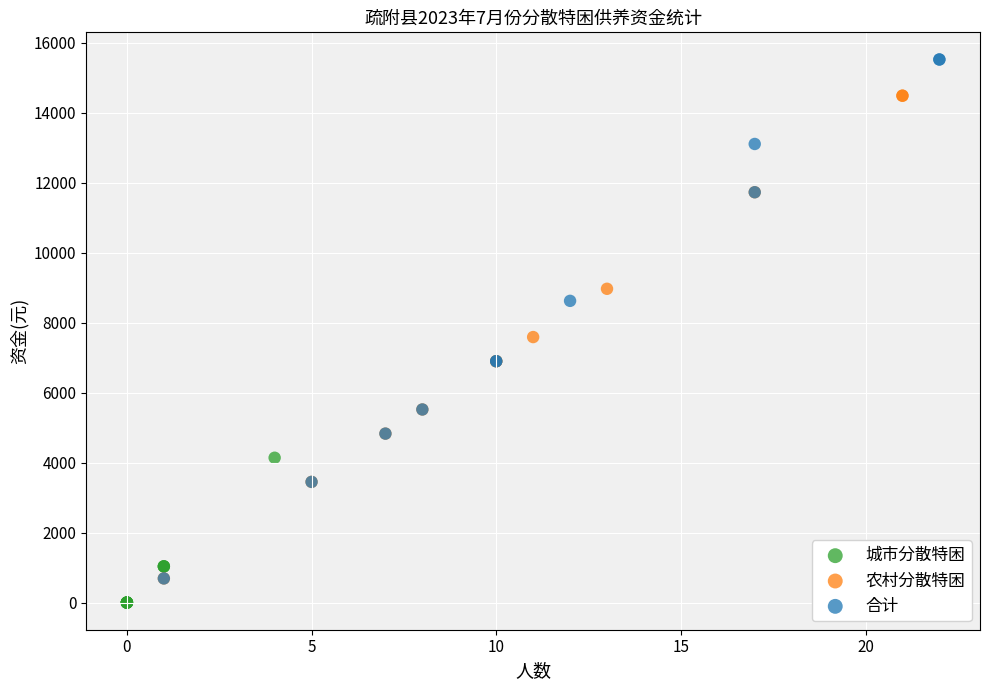

Which series contains the lowest Y value?

城市分散特困